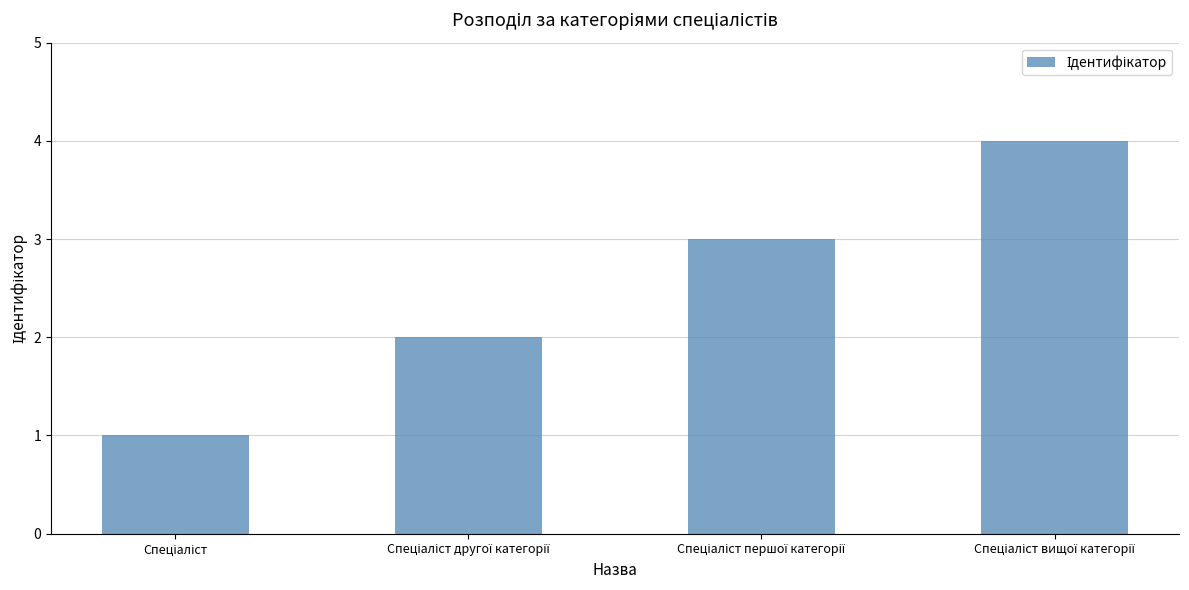

What is the maximum value shown in the chart?

4